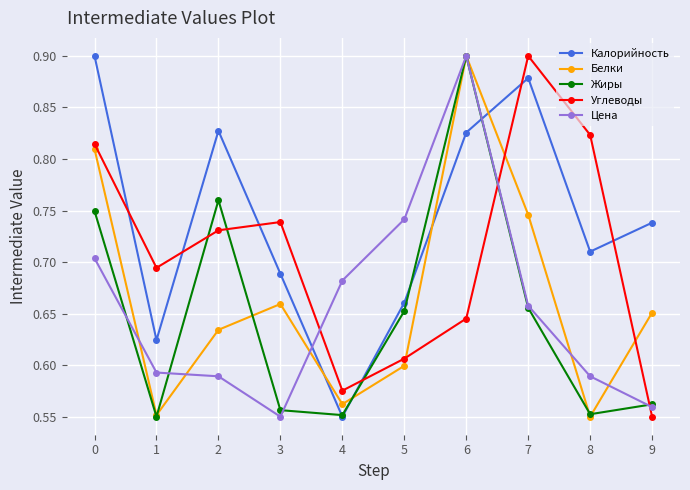

How many Калорийность values are between 0 and 1?

10